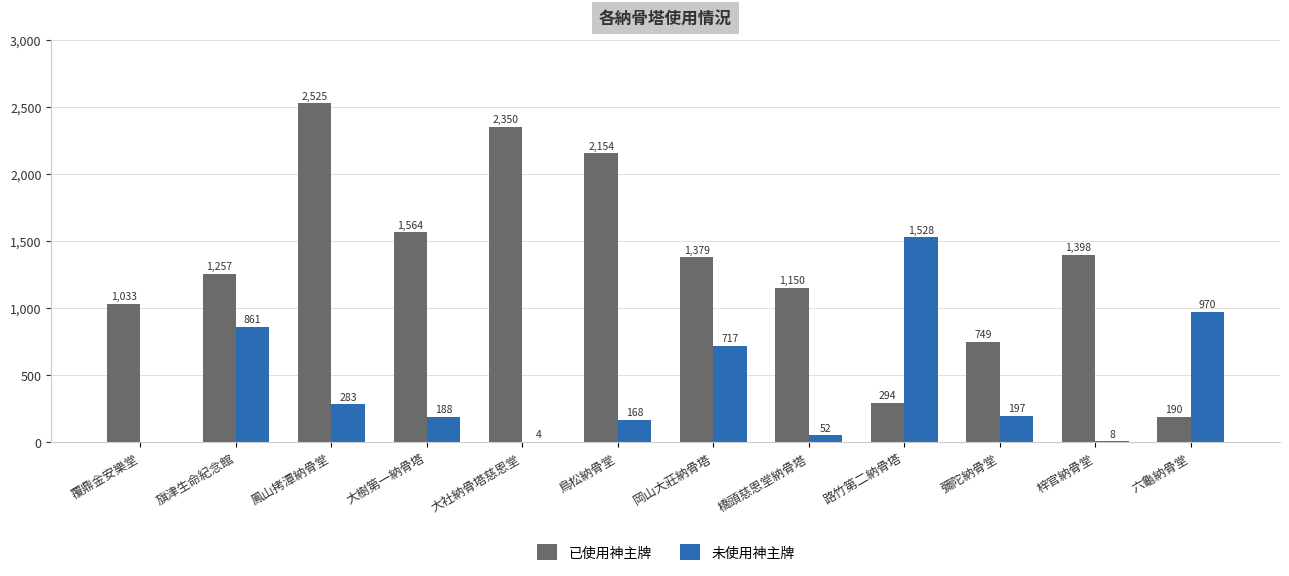

Reading left to right, extract all data points from this chart.

已使用神主牌: 覆鼎金安樂堂=1033	旗津生命紀念館=1257	鳳山拷潭納骨堂=2525	大樹第一納骨塔=1564	大社納骨塔慈恩堂=2350	鳥松納骨堂=2154	岡山大莊納骨塔=1379	橋頭慈恩堂納骨塔=1150	路竹第二納骨塔=294	彌陀納骨堂=749	梓官納骨堂=1398	六龜納骨堂=190
未使用神主牌: 覆鼎金安樂堂=0	旗津生命紀念館=861	鳳山拷潭納骨堂=283	大樹第一納骨塔=188	大社納骨塔慈恩堂=4	鳥松納骨堂=168	岡山大莊納骨塔=717	橋頭慈恩堂納骨塔=52	路竹第二納骨塔=1528	彌陀納骨堂=197	梓官納骨堂=8	六龜納骨堂=970